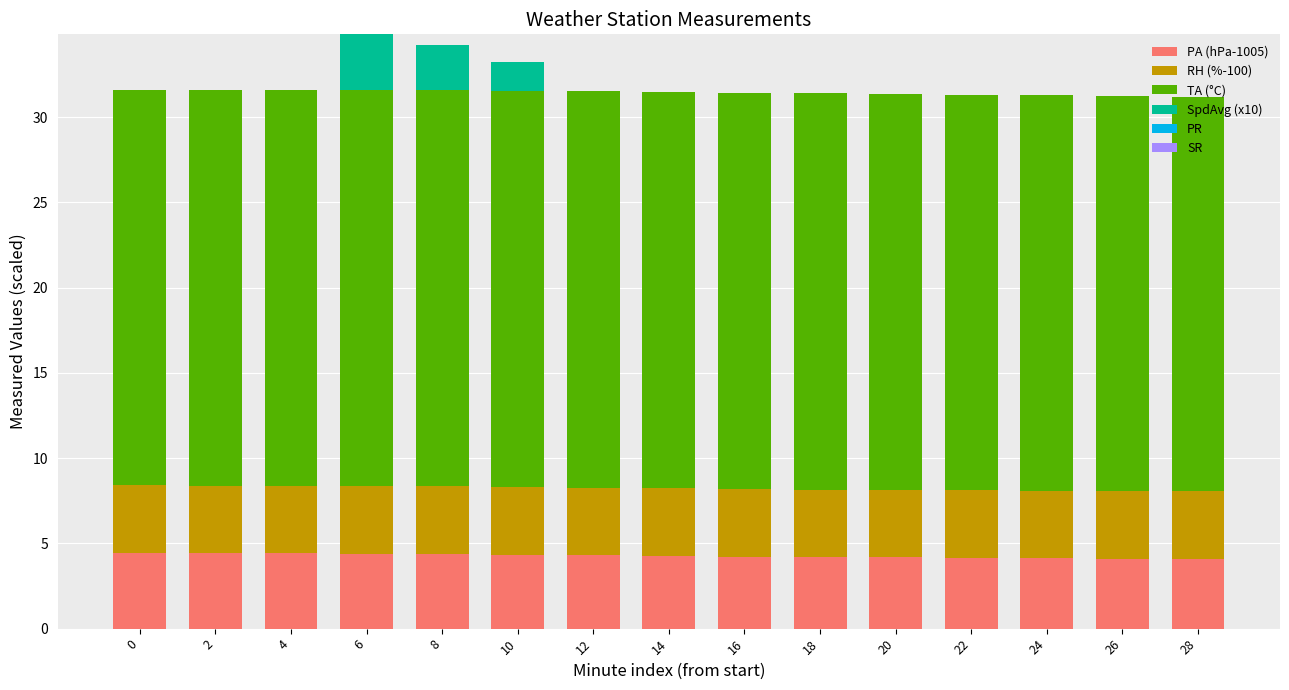

Does the chart contain stacked bars?

Yes